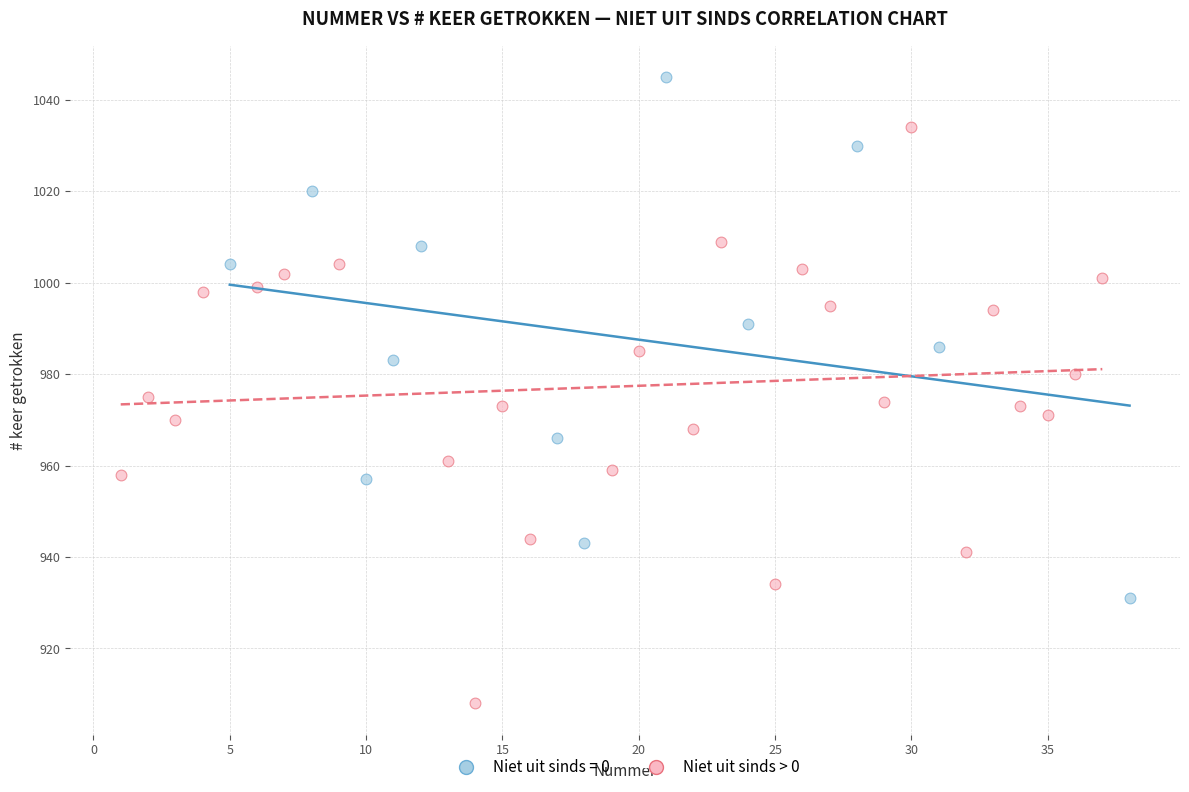

Which series reaches the minimum Y coordinate?

Niet uit sinds > 0